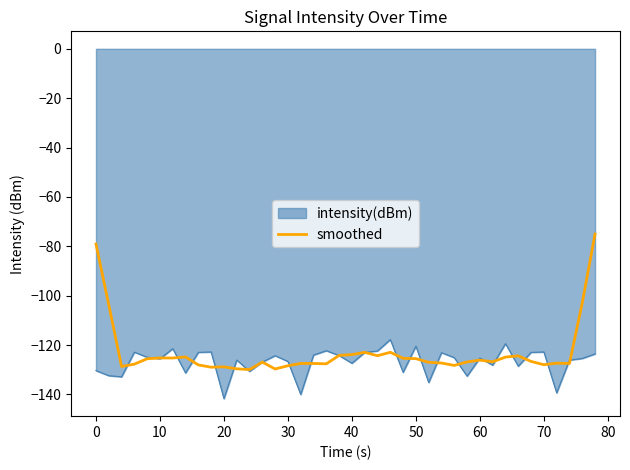

What is the maximum value shown in the chart?

-75.0